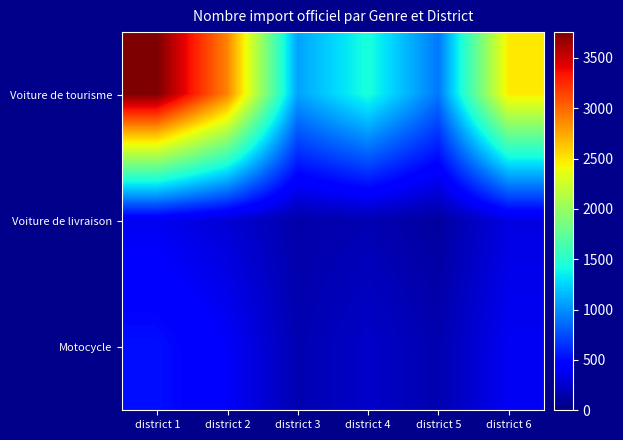

Reading left to right, transcribe all the data shown in this chart.

Voiture de tourisme: district 1=3757	district 2=2896	district 3=1074	district 4=1440	district 5=913	district 6=2485
Voiture de livraison: district 1=378	district 2=287	district 3=142	district 4=171	district 5=109	district 6=331
Motocycle: district 1=523	district 2=412	district 3=167	district 4=248	district 5=163	district 6=389